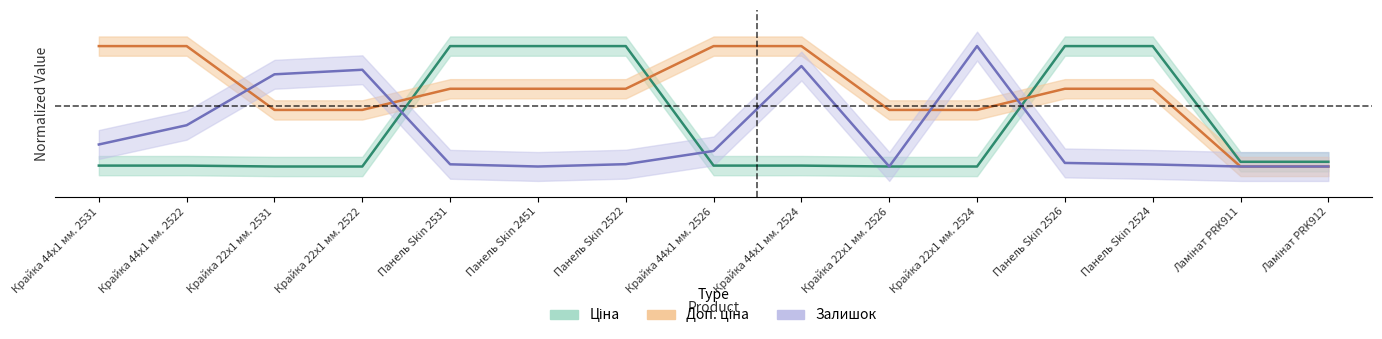

Where do Доп. ціна and Ціна first cross each other?

Крайка 22x1 мм. 2522 and Панель Skin 2531